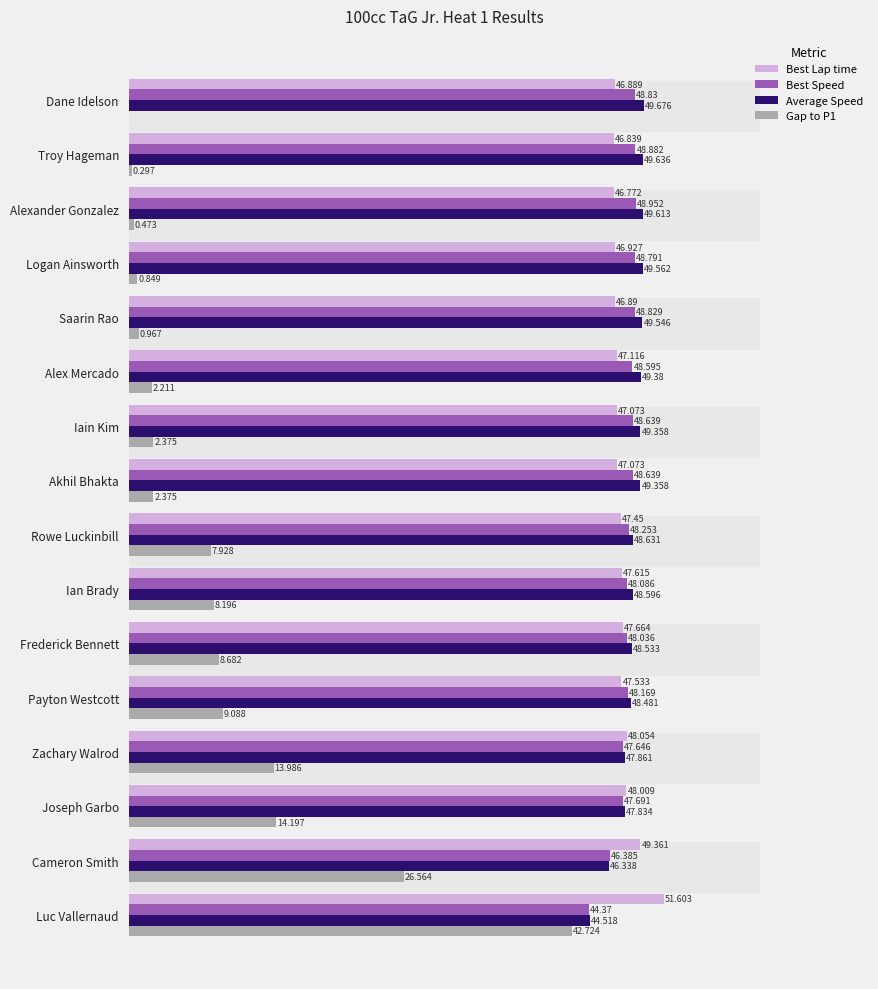

What are all the series names shown in the legend?

Best Lap time, Best Speed, Average Speed, Gap to P1